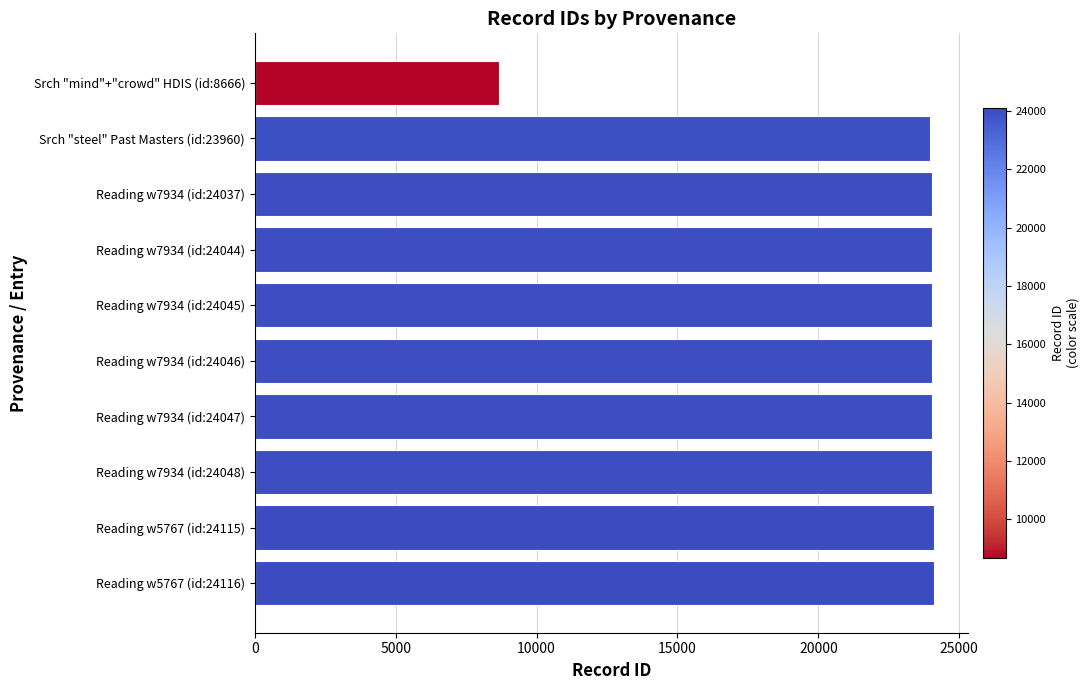

What is the change in value from Srch "mind"+"crowd" HDIS (id:8666) to Reading w7934 (id:24046)?

+15380